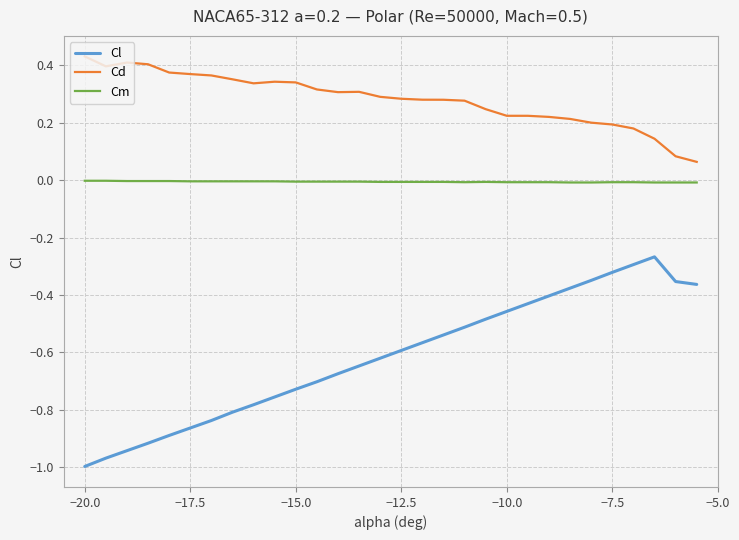

What is the sum of all Cd values?

8.5